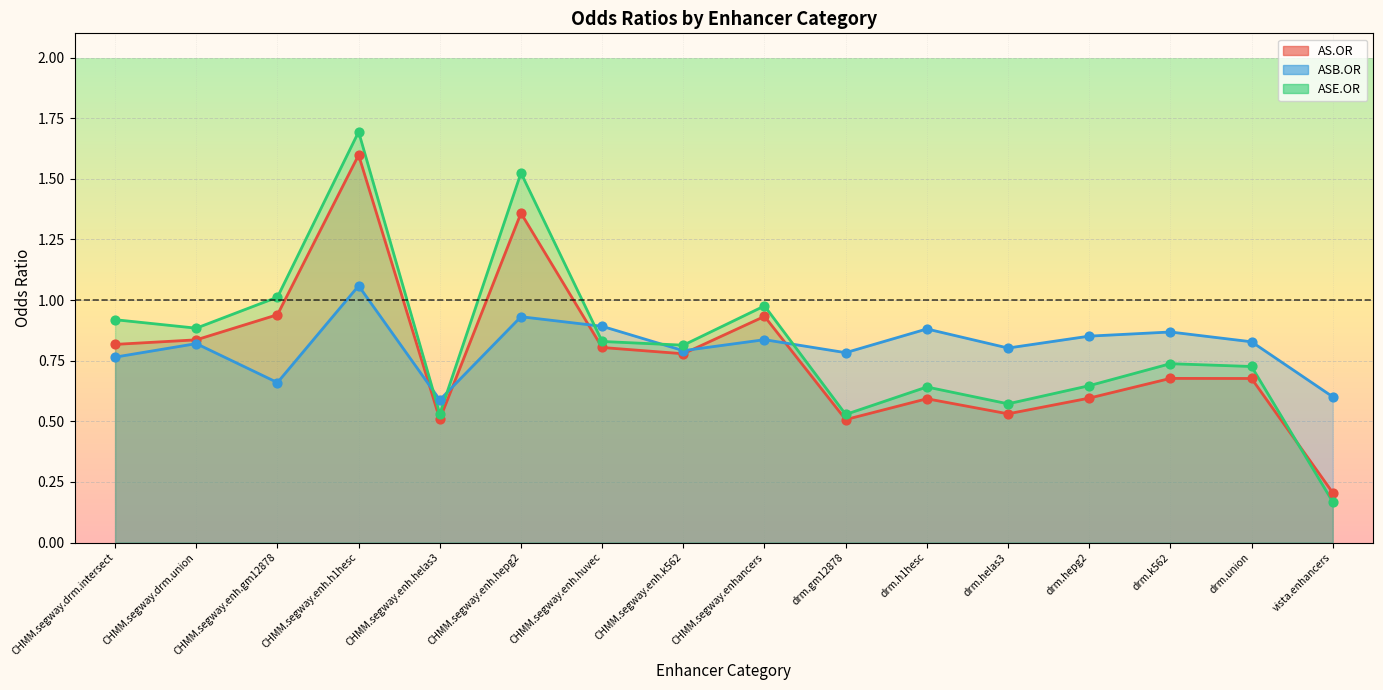

At how many categories does at least one series exceed 1?

3